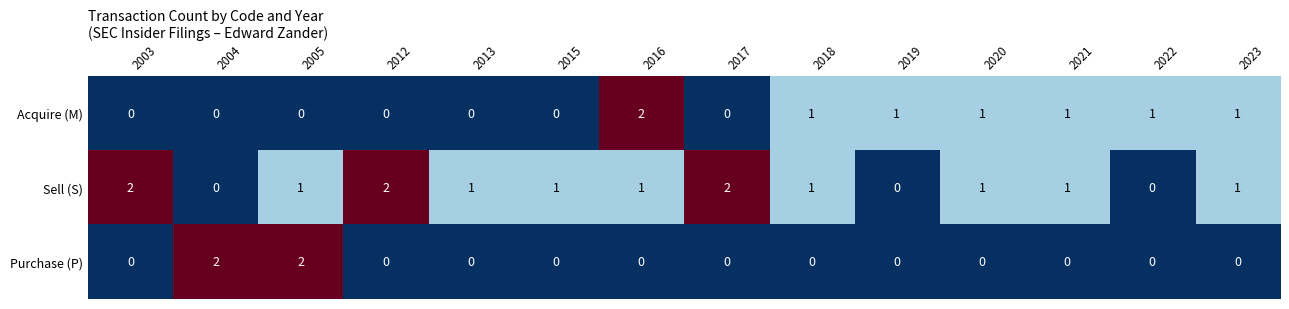

Between 2013 and 2017, which series saw the biggest shift?

Sell (S)